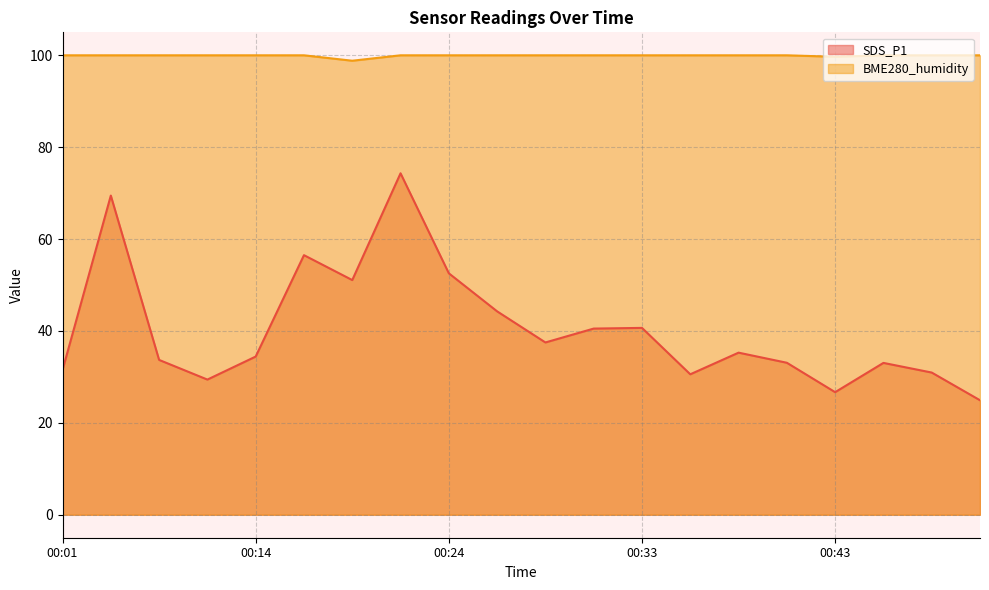

What is the sum of the BME280_humidity values at 00:14 and 00:43?

199.7